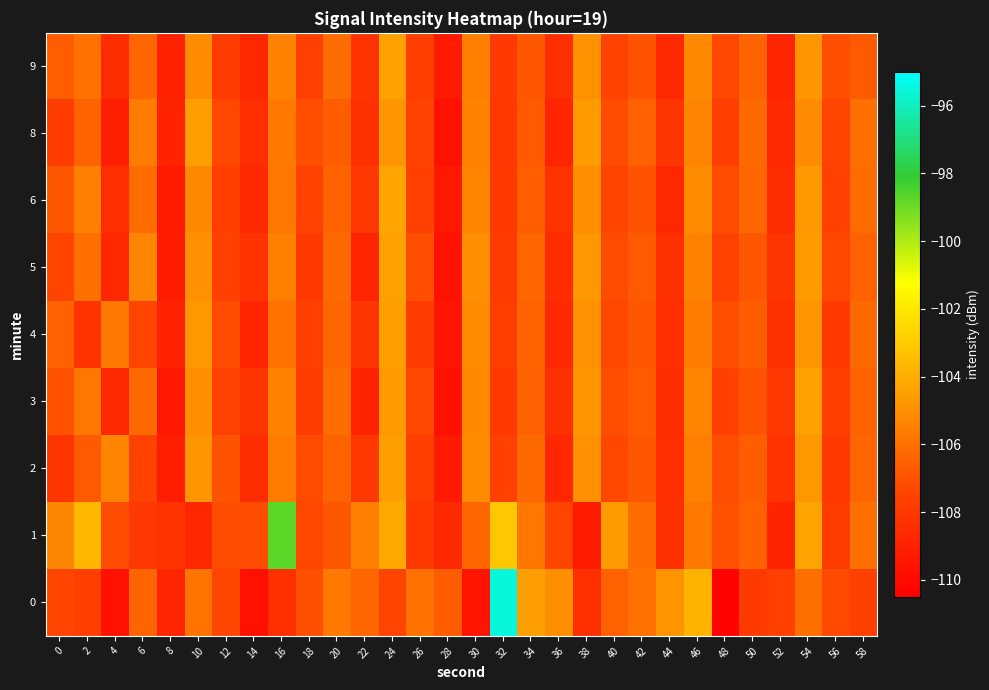

What is the difference between the highest and lowest values at 12?

0.9